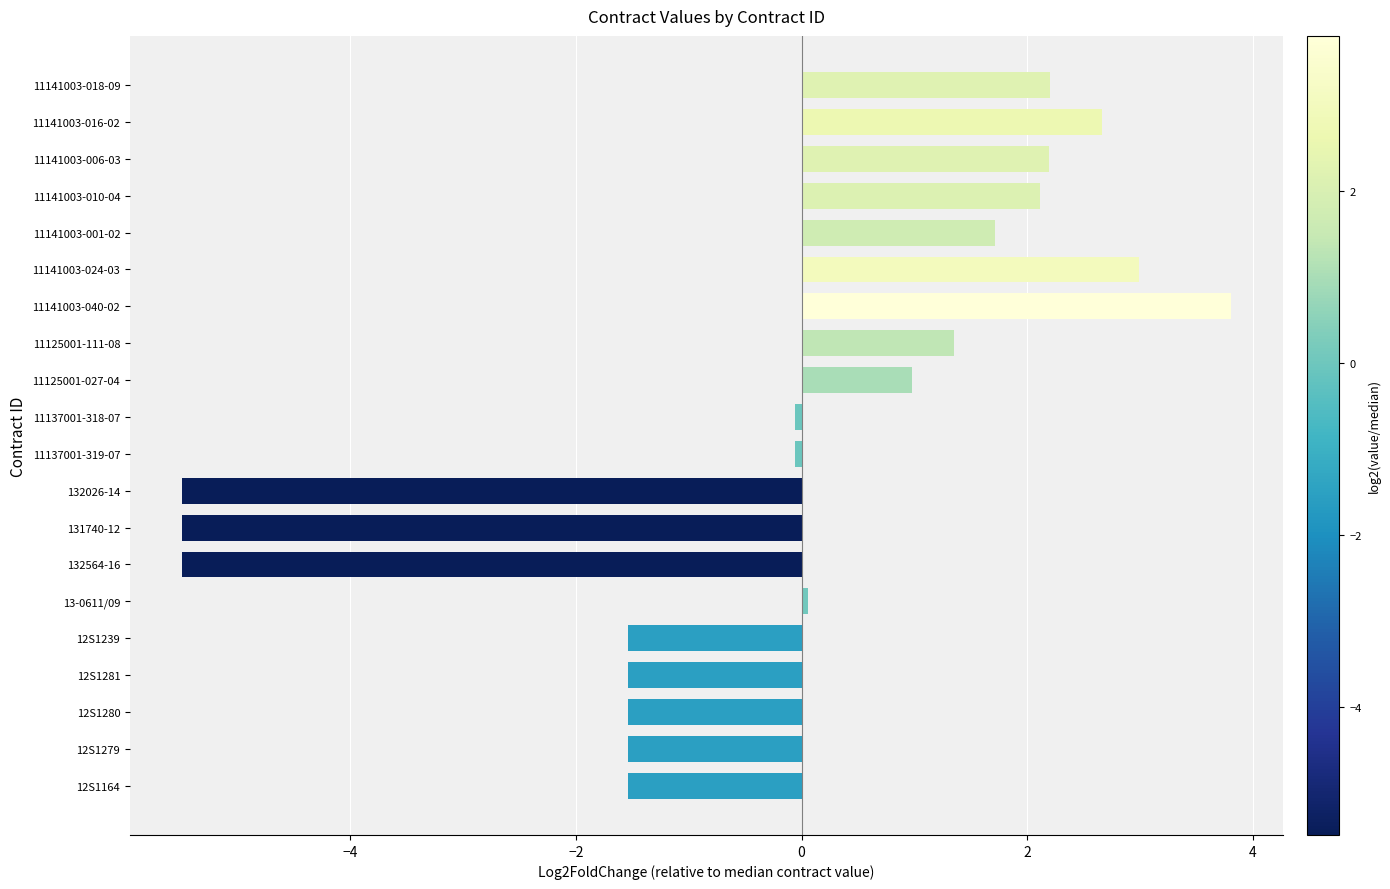

Is it true that the value at 11125001-111-08 is 1.9?

False